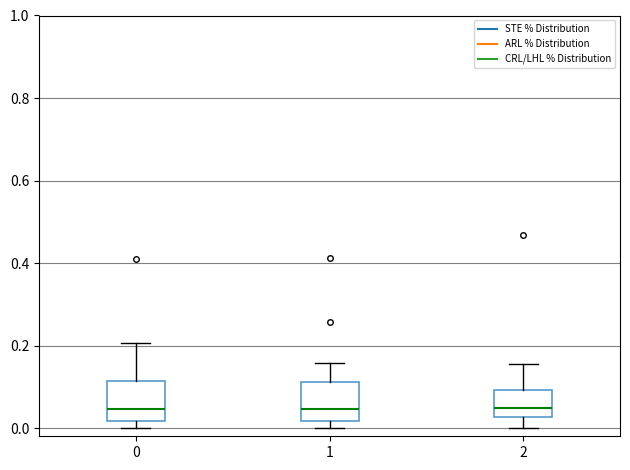

Reading left to right, read every box against the y-axis: the position of its median line, the range the box covers, and the ends of its whiskers. The values are not printed on the chart, so give them approximately, as read against the axis.

0: median 0.04, box 0.02 to 0.12, whiskers 0.00 to 0.20
1: median 0.04, box 0.02 to 0.12, whiskers 0.00 to 0.16
2: median 0.04, box 0.02 to 0.10, whiskers 0.00 to 0.16